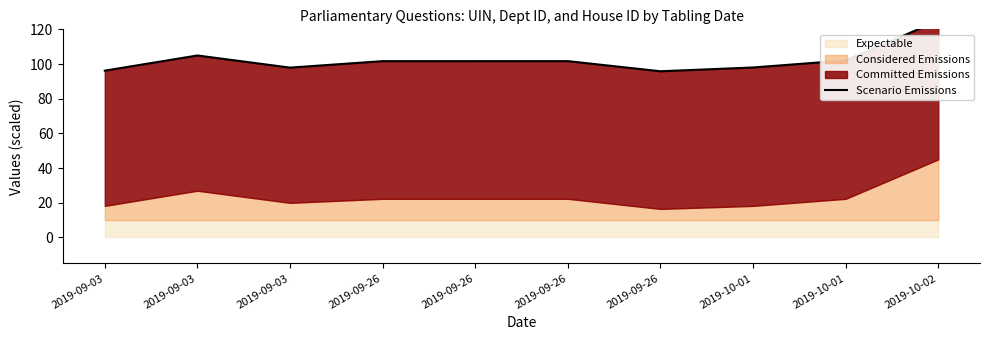

What is the label of the 7th point from the left?

2019-09-26